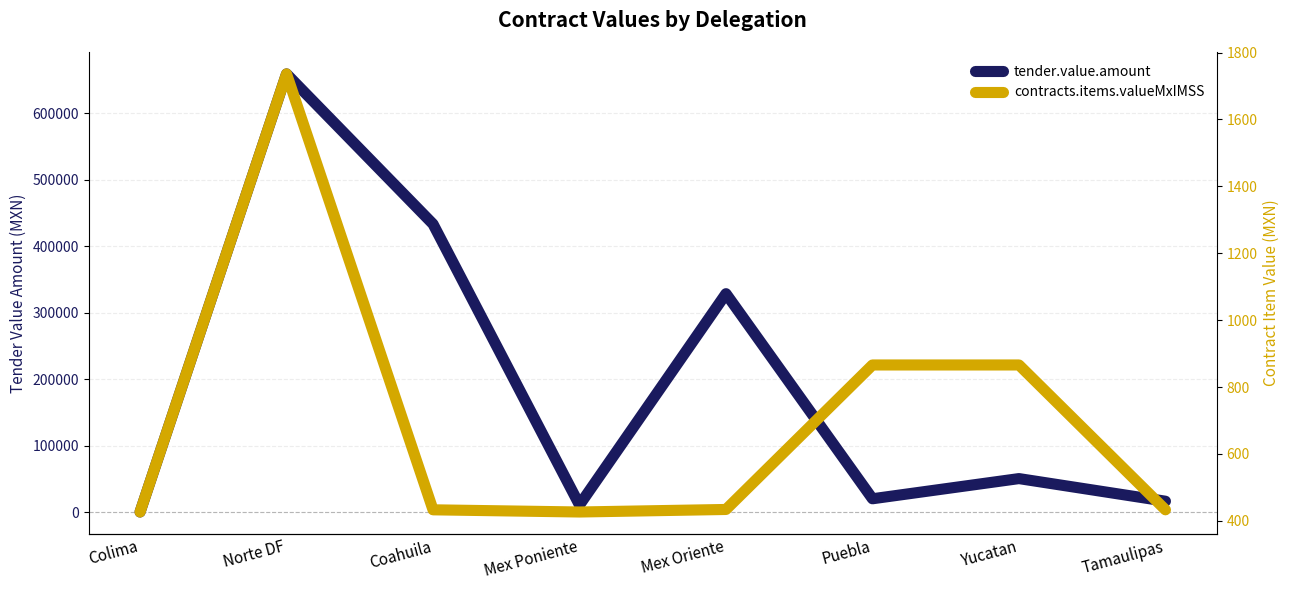

What is the value of the tender.value.amount point at the 4th from the left?

11048.5